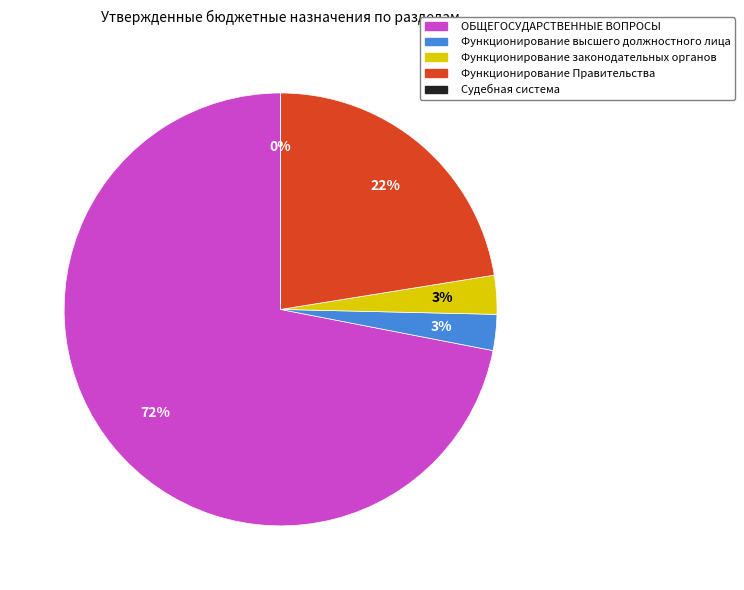

What is the largest slice in the pie chart?

ОБЩЕГОСУДАРСТВЕННЫЕ ВОПРОСЫ